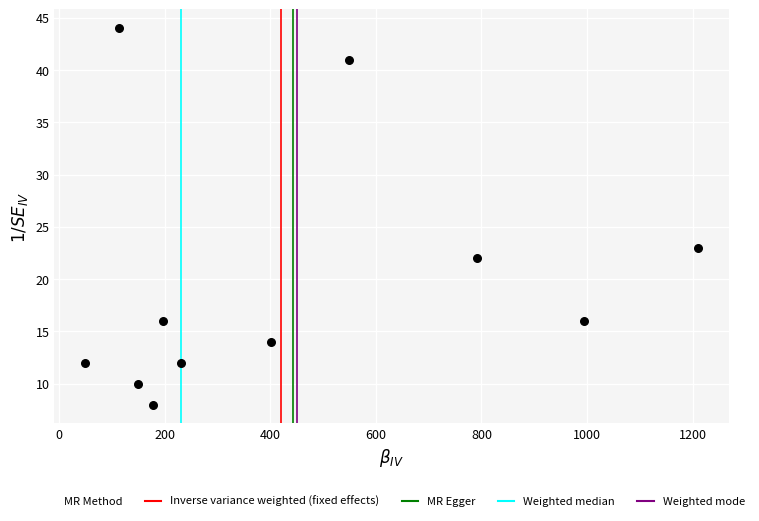

What Y value in the scatter plot is closest to 26?

23